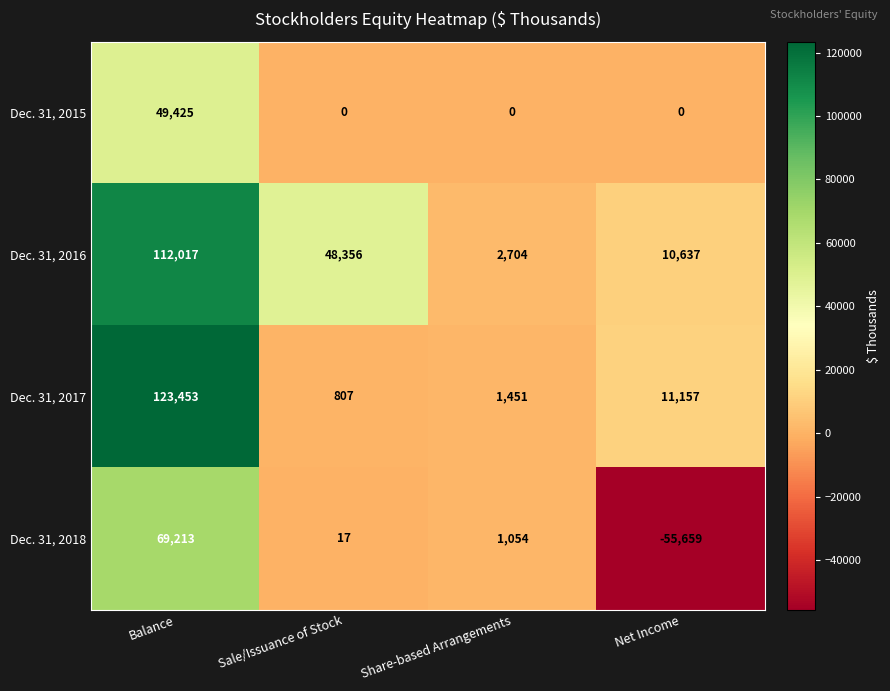

What is the total value across all series at Balance?

354108